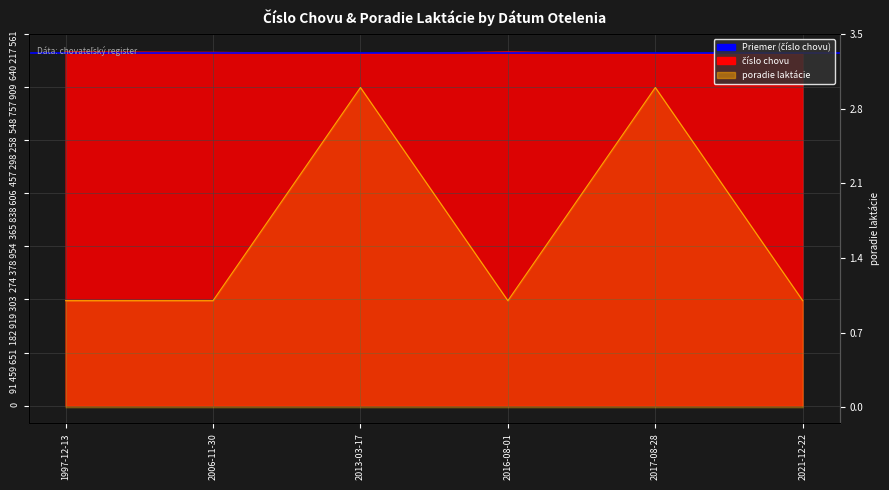

What is the label of the 4th point from the right?

2013-03-17